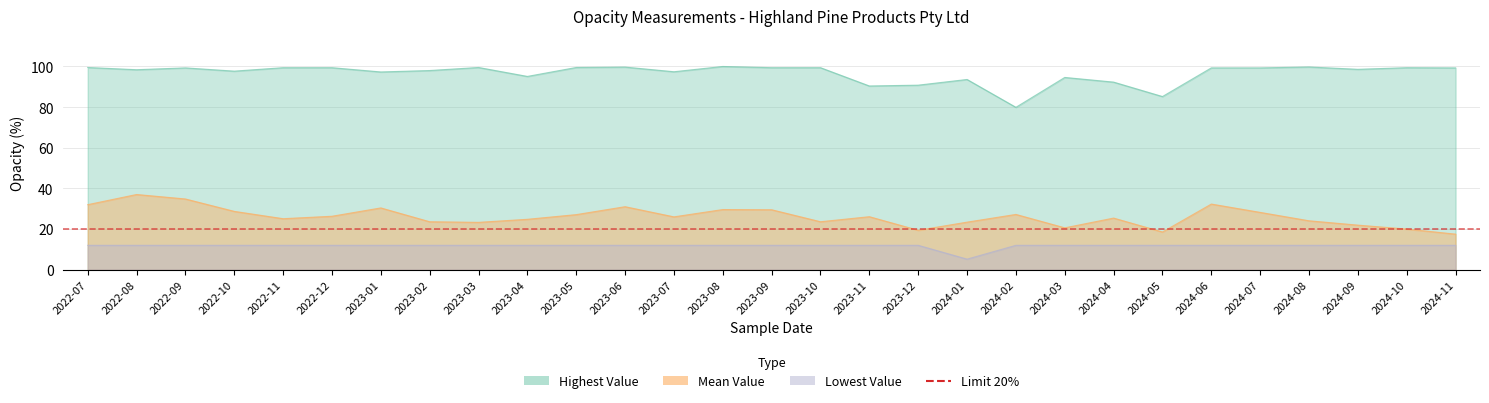

At which category does Highest Value reach its first local valley?

2022-08